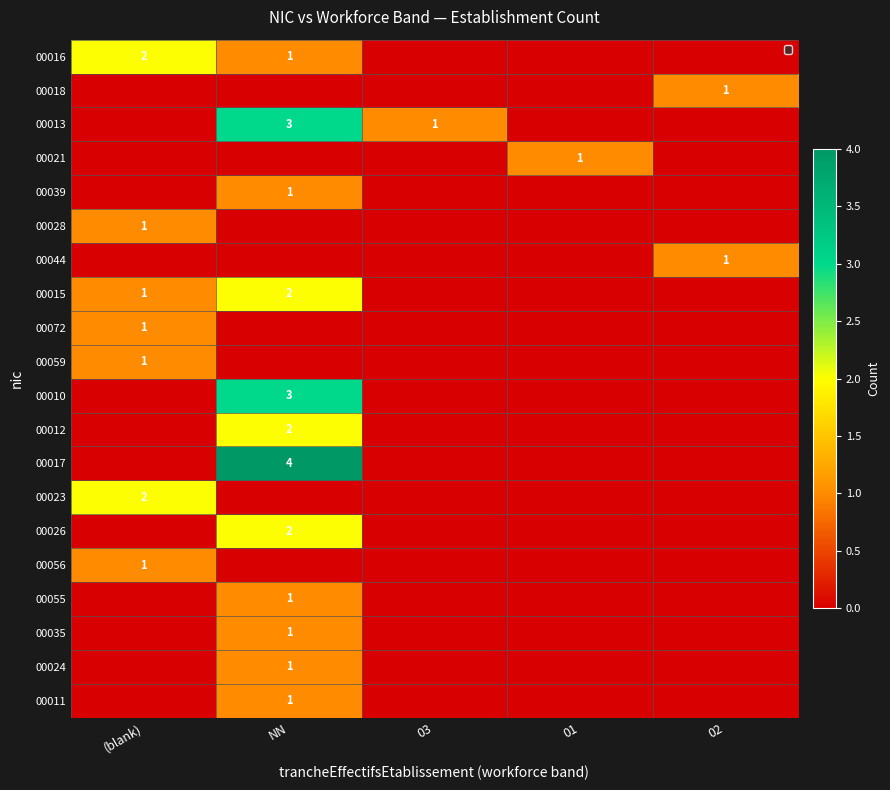

The value of 00018 at 02 is 2. True or false?

False